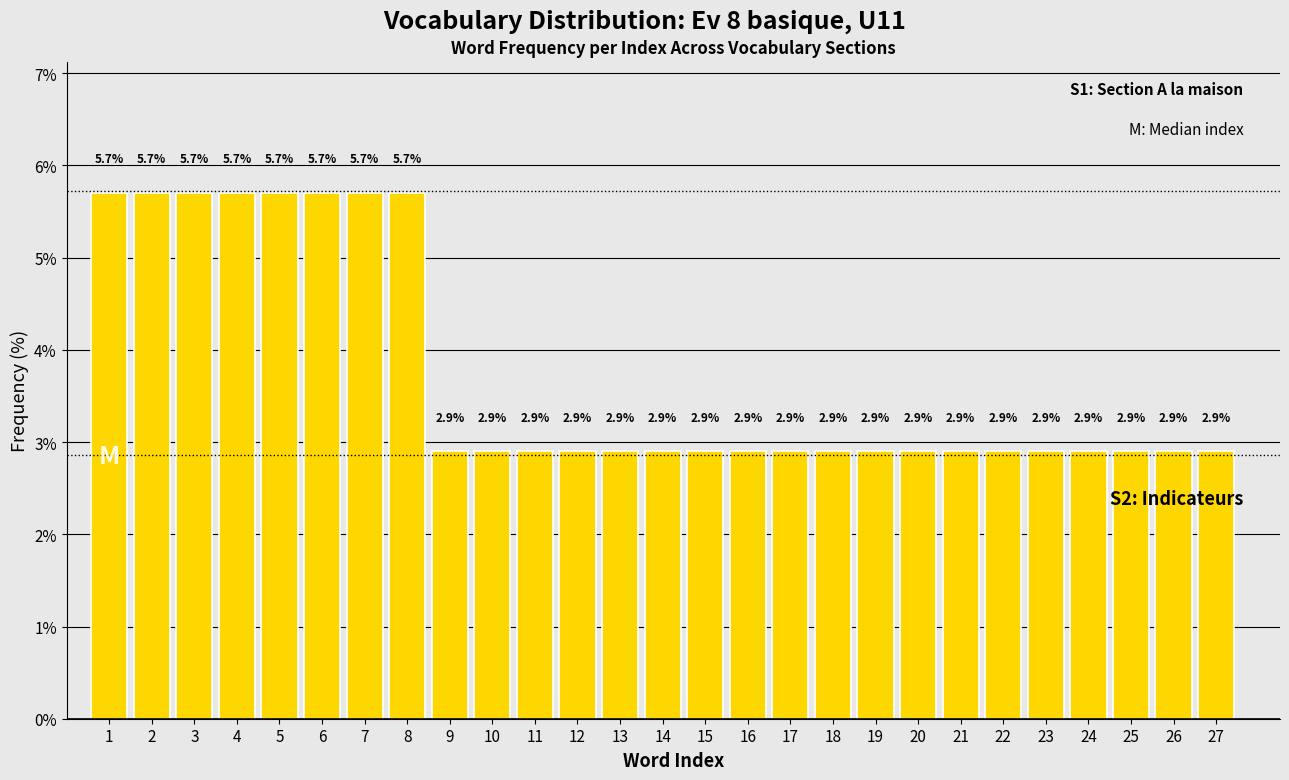

Reading left to right, what are all the values shown in this chart?

1=5.7	2=5.7	3=5.7	4=5.7	5=5.7	6=5.7	7=5.7	8=5.7	9=2.9	10=2.9	11=2.9	12=2.9	13=2.9	14=2.9	15=2.9	16=2.9	17=2.9	18=2.9	19=2.9	20=2.9	21=2.9	22=2.9	23=2.9	24=2.9	25=2.9	26=2.9	27=2.9